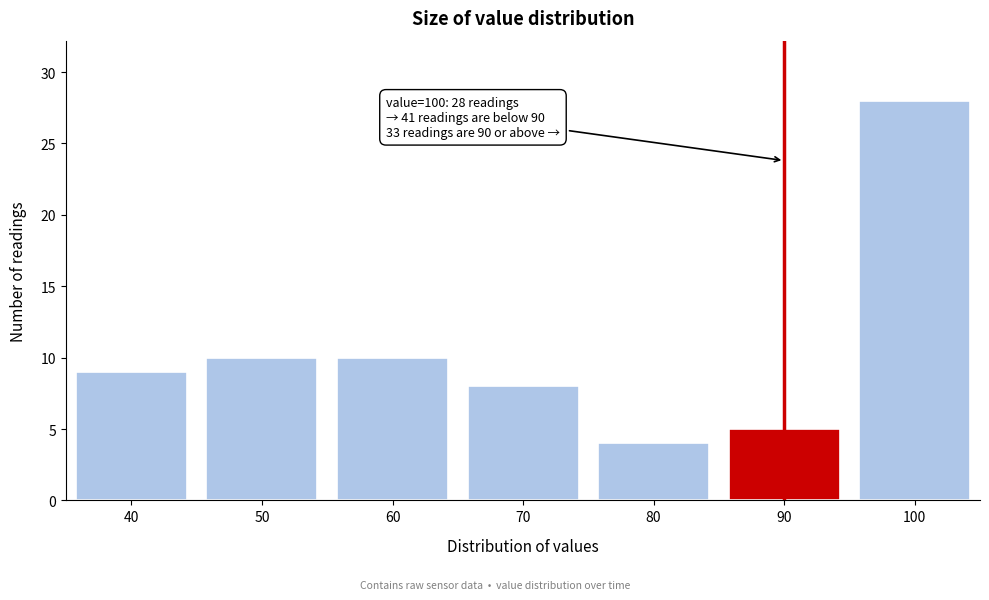

Reading left to right, list all the values displayed in this chart.

40=9	50=10	60=10	70=8	80=4	90=5	100=28